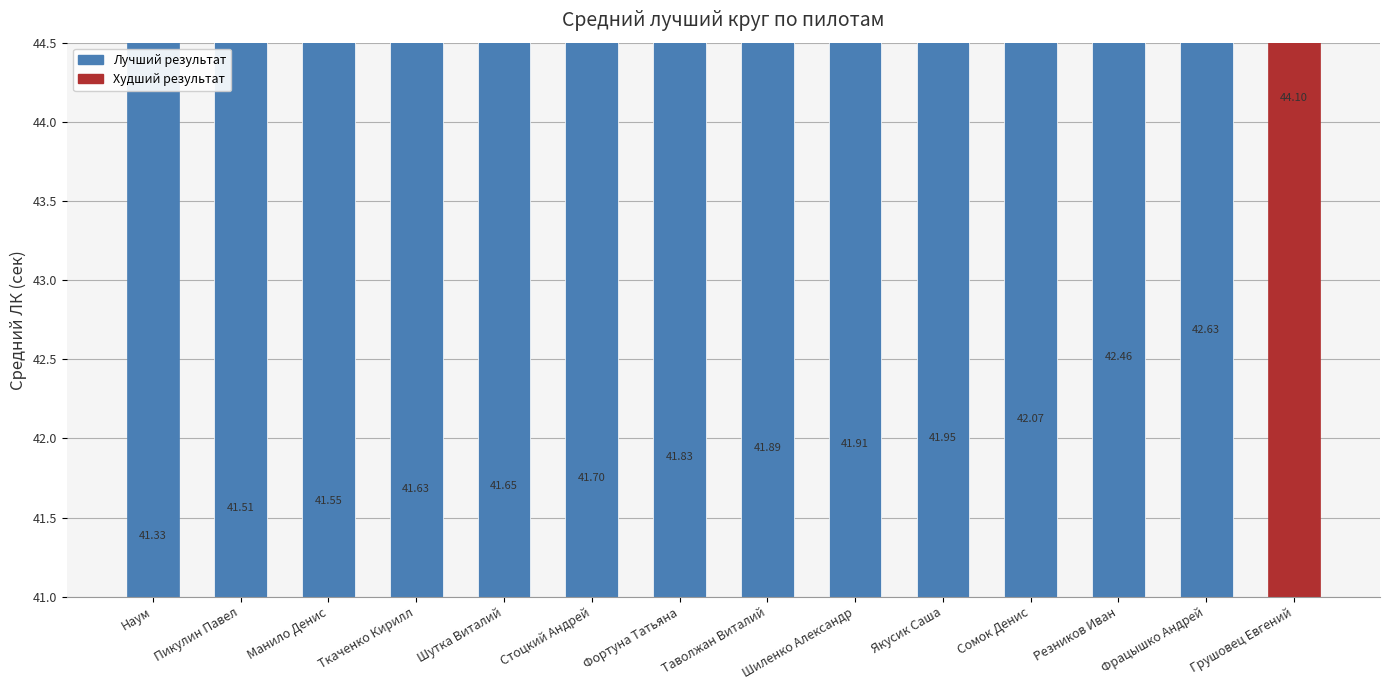

Which has a higher value, Наум or Стоцкий Андрей?

Стоцкий Андрей